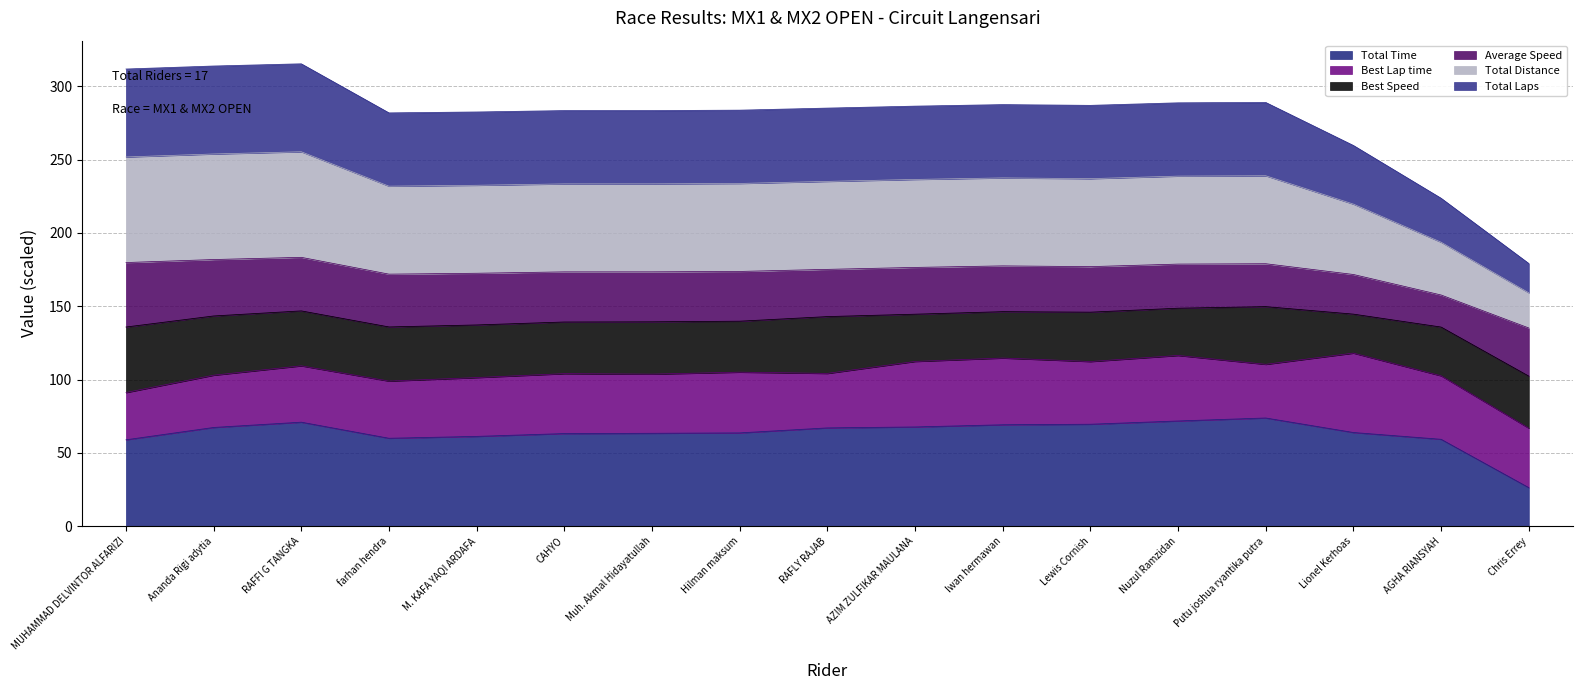

What is the maximum value for Total Time?

73.8